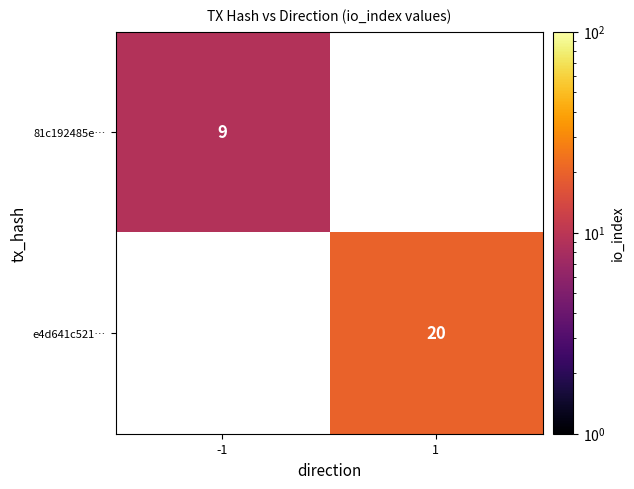

At how many categories does at least one series exceed 14?

1